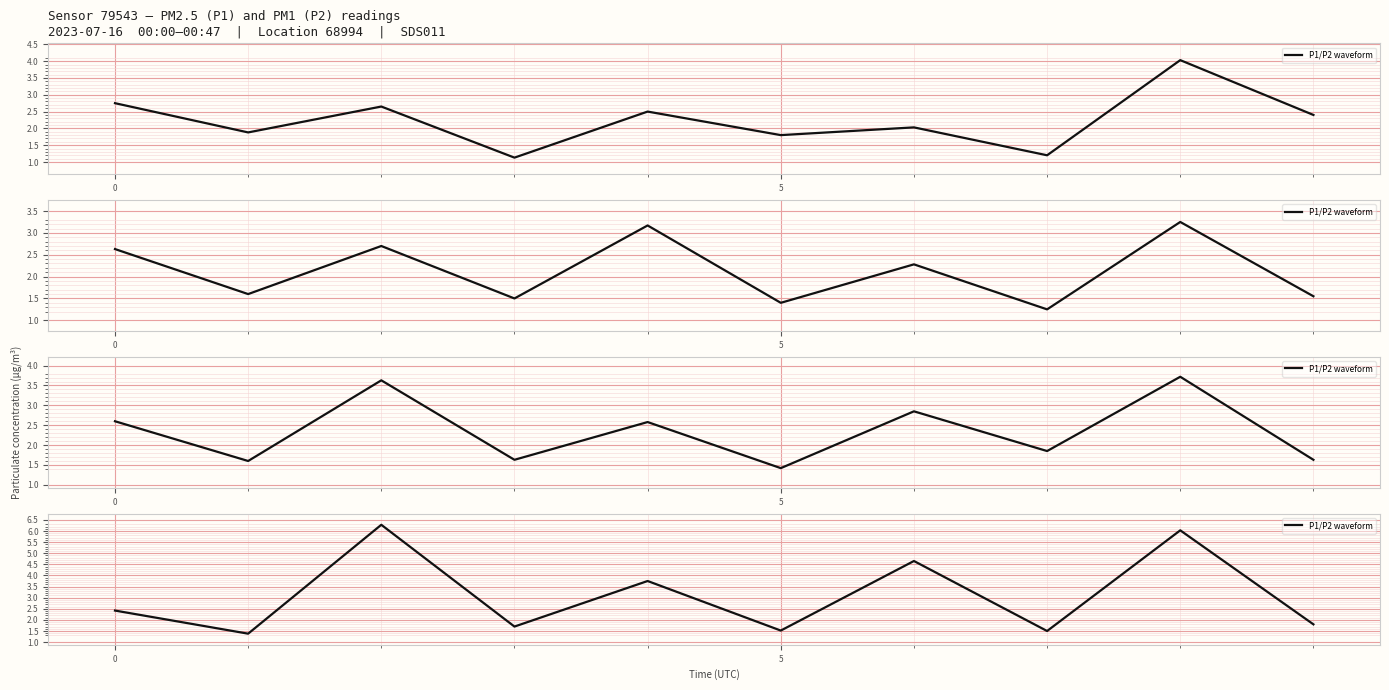

How many points are higher than both their immediate neighbors (excluding endpoints)?

4